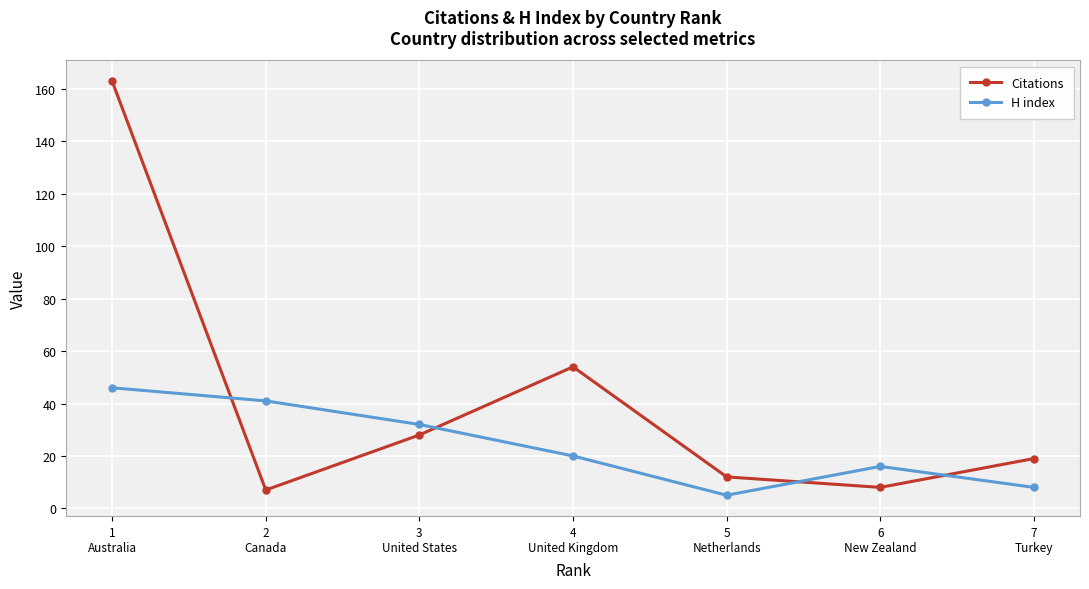

Where does the H index series first go above 20?

1
Australia